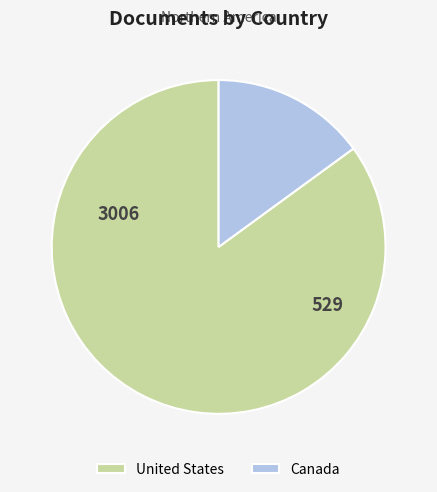

Between United States and Canada, which is larger?

United States